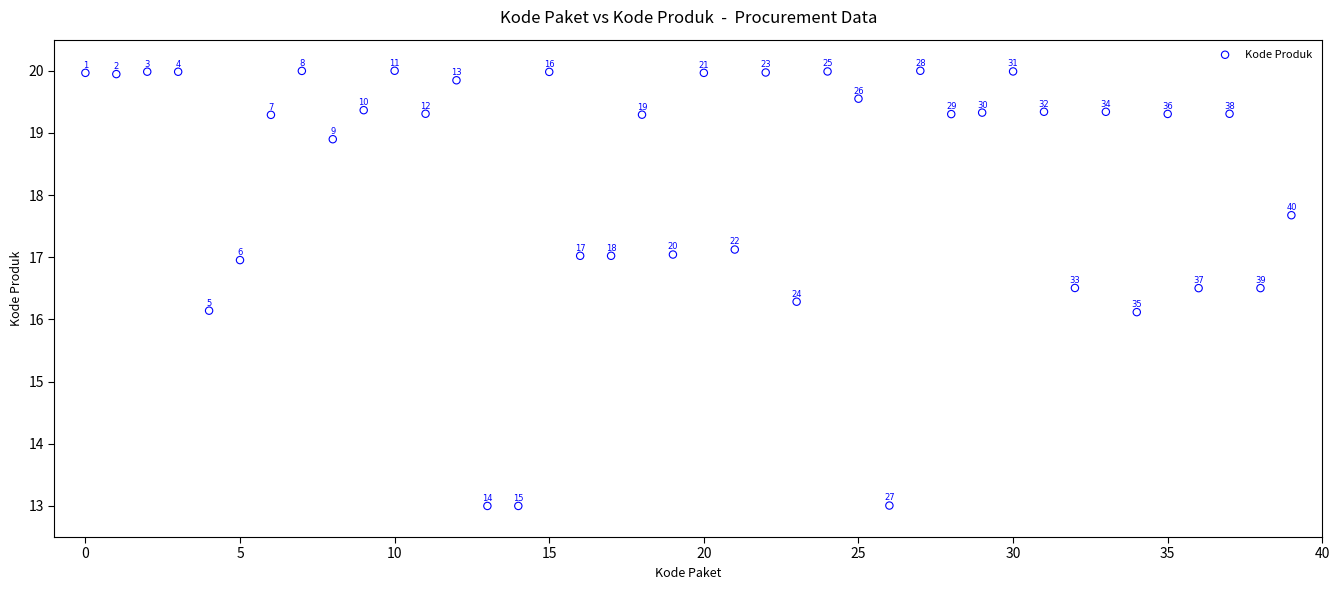

What Y value in the scatter plot is closest to 16?

16.1